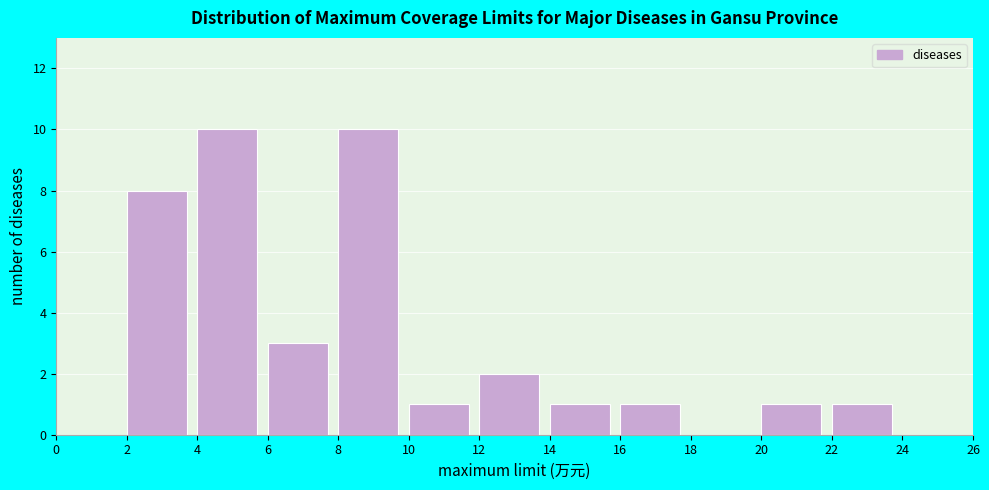

Reading left to right, transcribe this chart: for each bar, give the range it covers on the x-axis and its height. The values are not printed on the chart, so give them approximately, as read against the axis.

0 to 2: 0
2 to 4: 8
4 to 6: 10
6 to 8: 3
8 to 10: 10
10 to 12: 1
12 to 14: 2
14 to 16: 1
16 to 18: 1
18 to 20: 0
20 to 22: 1
22 to 24: 1
24 to 26: 0